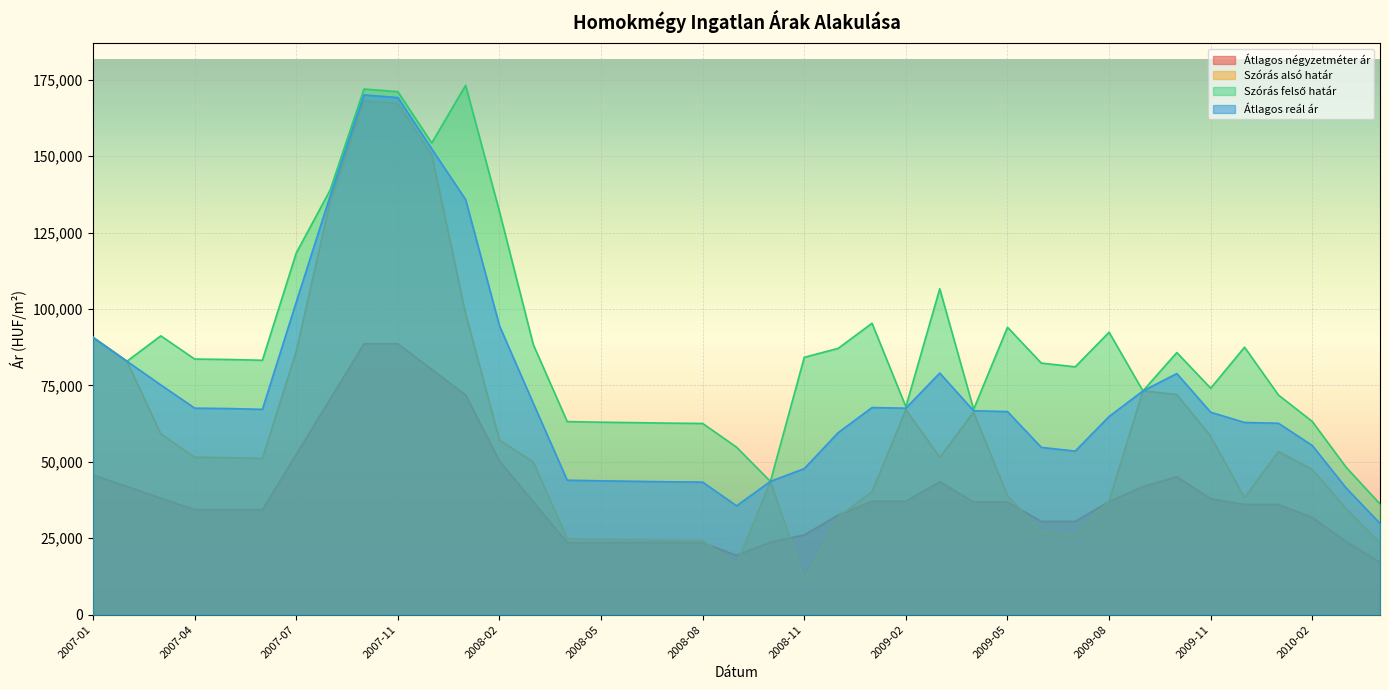

Reading left to right, list all the values displayed in this chart.

Átlagos négyzetméter ár: 45714	41928	38143	34357	34357	34357	52450	70543	88636	88636	80281	71926	50238	36904	23571	23571	23571	23571	23571	19381	23774	26083	32583	37111	37111	43500	36889	36889	30500	30500	37000	41879	45138	37944	36056	36056	31848	23857	17196
Szórás alsó határ: 90720	82934	59115	51520	51388	51125	86241	135087	168146	167284	150512	98472	57154	49946	24803	24599	24451	24291	24185	16430	43604	11380	31984	40199	67101	51484	66253	38887	27163	25951	37264	73221	72022	58389	38264	53403	47506	34668	23486
Szórás felső határ: 90720	82934	91237	83642	83510	83247	118363	138943	172002	171140	154368	173224	131906	88330	63187	62983	62835	62675	62569	54814	43604	84210	87138	95353	68041	106638	67195	94041	82317	81105	92418	73221	85772	74101	87524	71879	63218	48226	36212
Átlagos reál ár: 90720	82934	75176	67581	67449	67186	102302	137015	170074	169212	152440	135848	94530	69138	43995	43791	43643	43483	43377	35622	43604	47795	59561	67776	67571	79061	66724	66464	54740	53528	64841	73221	78897	66245	62894	62641	55362	41447	29849